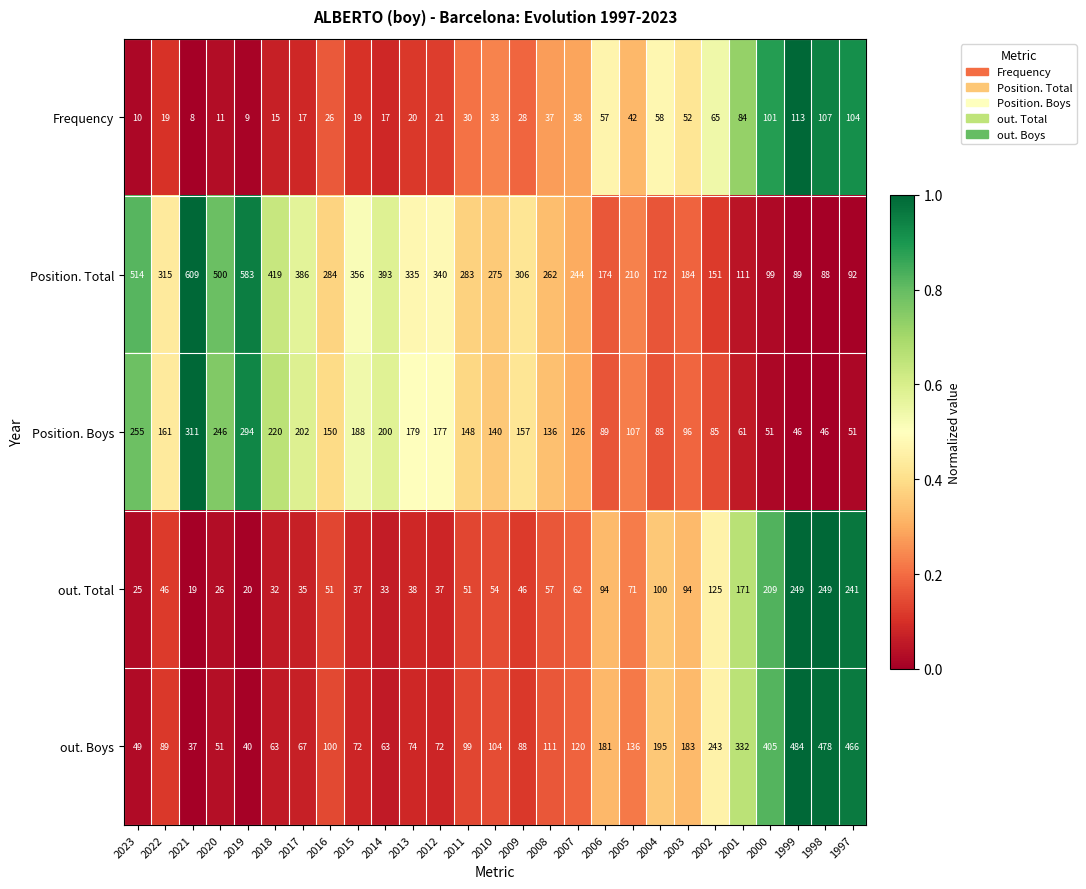

Rank the series at 2013 from lowest to highest value.

Frequency, out. Total, out. Boys, Position. Boys, Position. Total